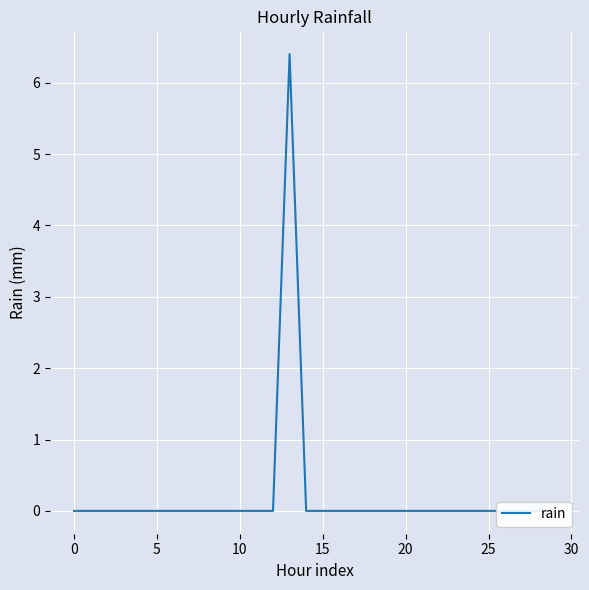

How many lines are shown in the chart?

1